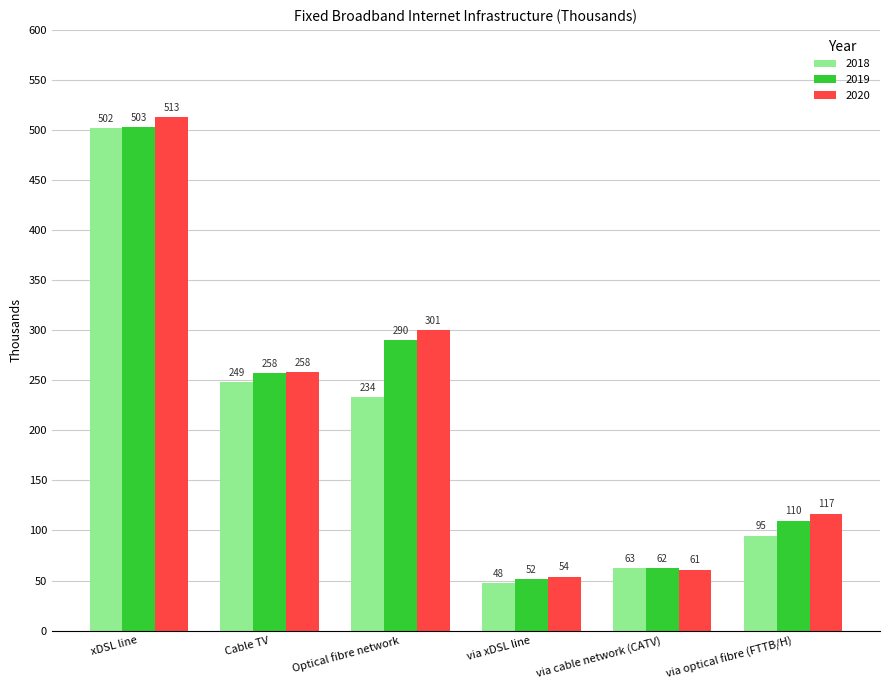

Which series has the widest spread of values?

2020